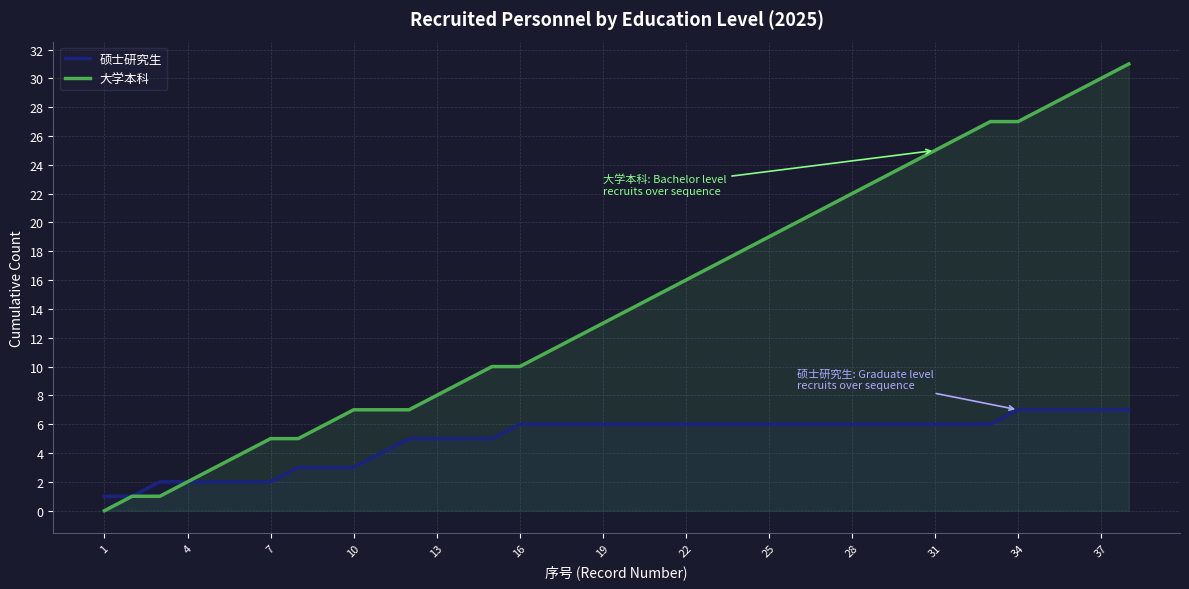

True or false: 大学本科 and 硕士研究生 cross at least once.

False